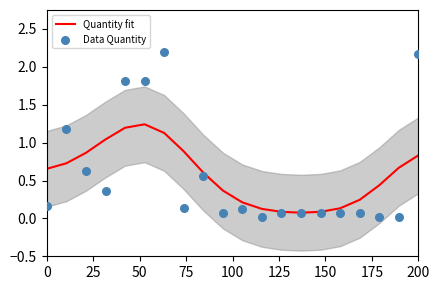

What are all the series names shown in the legend?

Quantity fit, Data Quantity